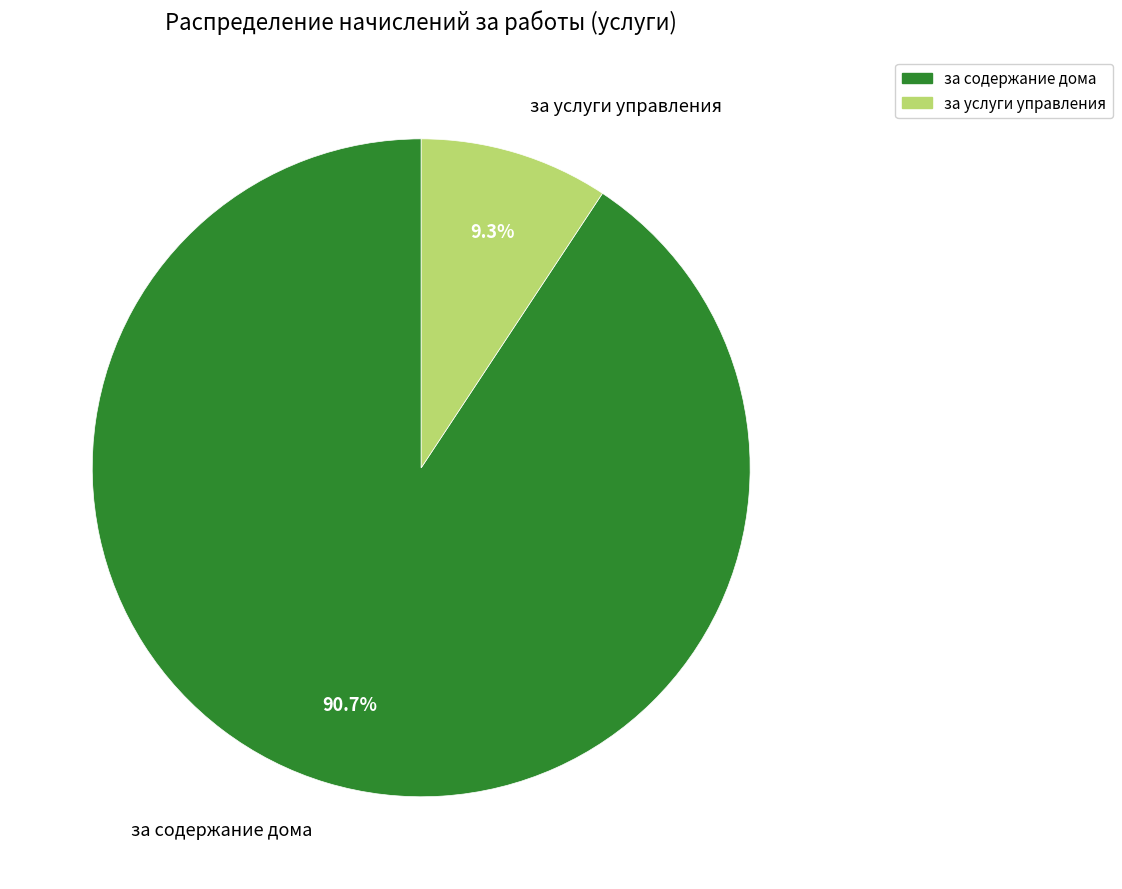

Does any single category account for the majority?

Yes